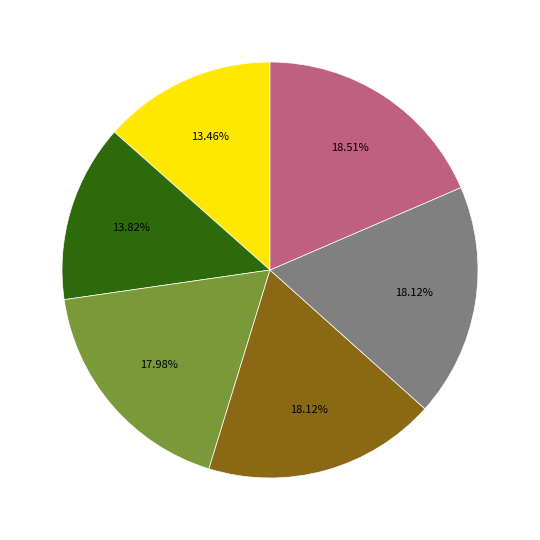

Is there a majority slice in this chart?

No